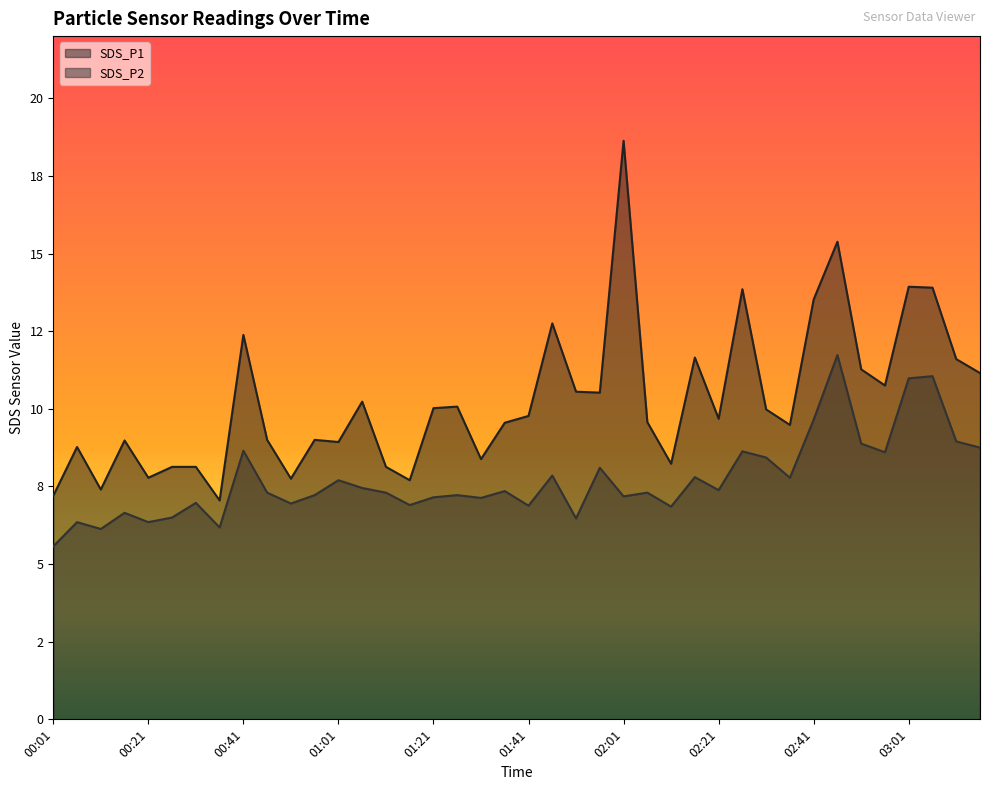

True or false: SDS_P2 has more than 2 points higher than both neighbors.

True